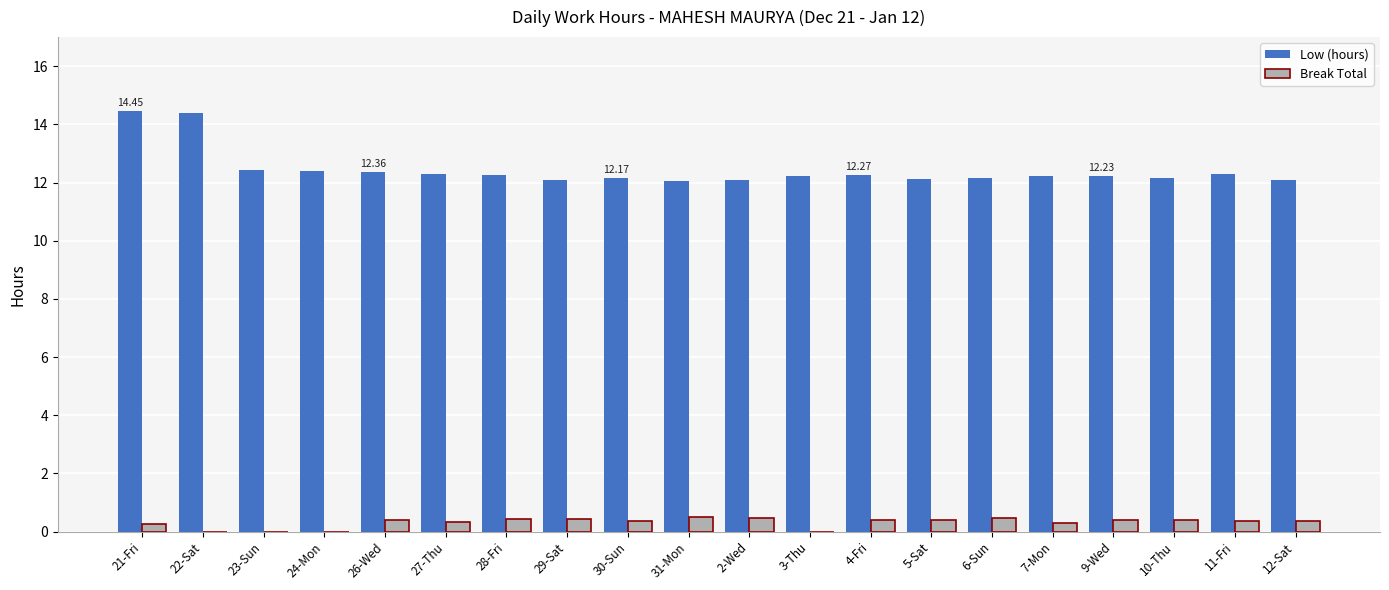

True or false: Low (hours) has a value of 12.4 at 23-Sun.

True